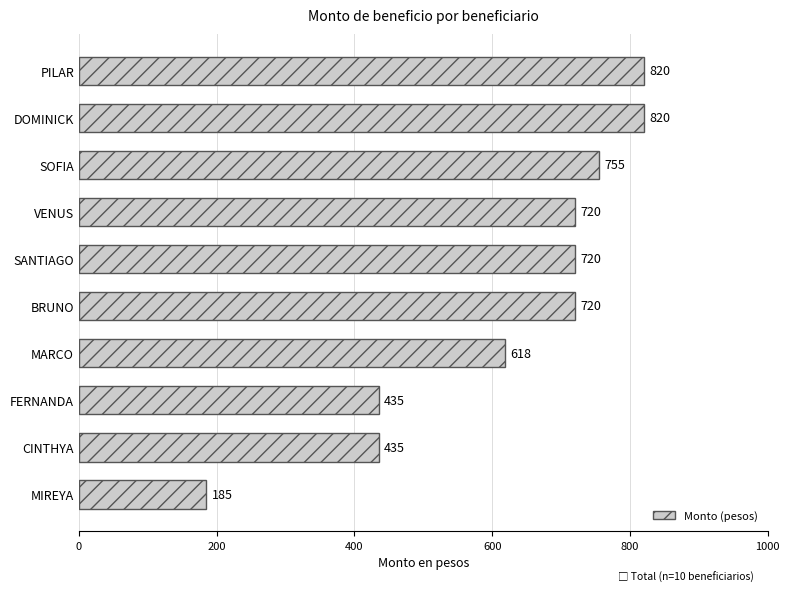

What position from the top is PILAR?

1